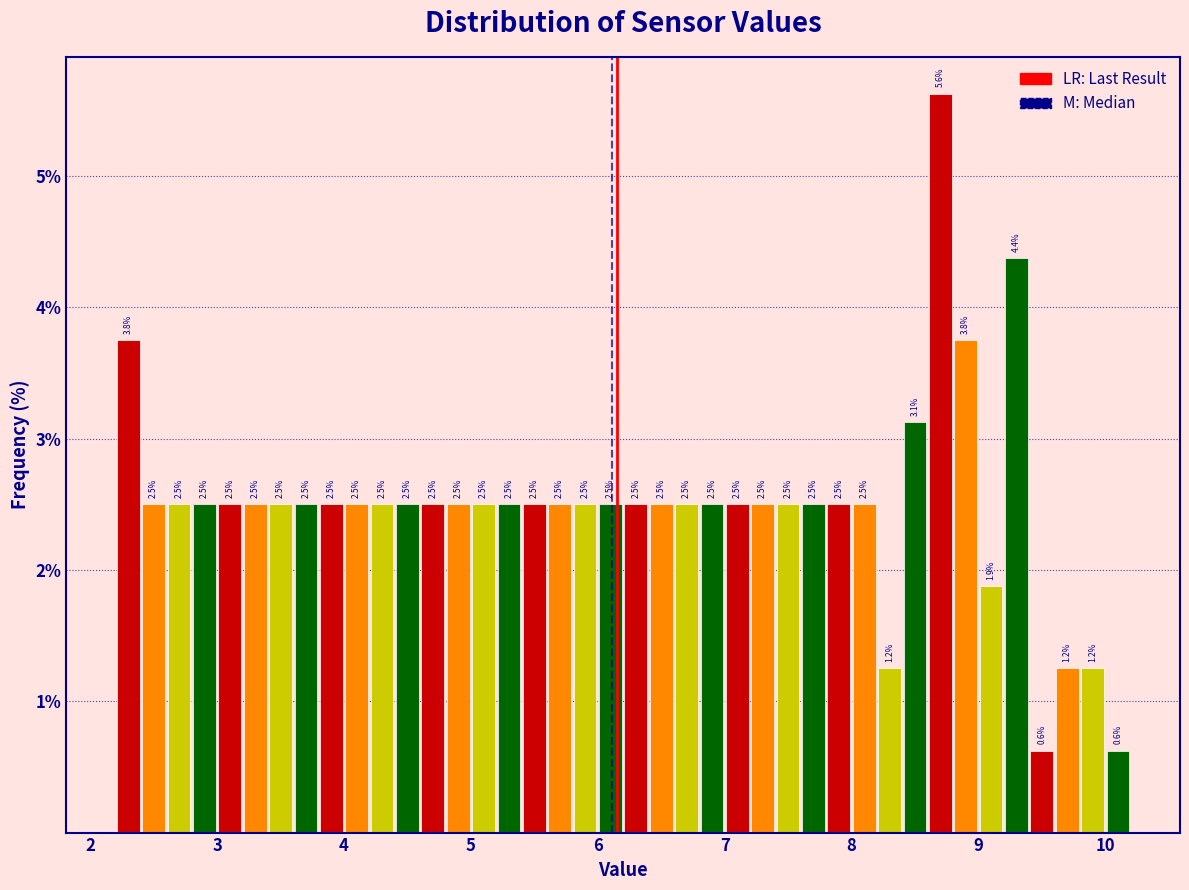

Around what value on the x-axis is the tallest bar? Give the approximate position of its centre, as read against the axis.

8.7